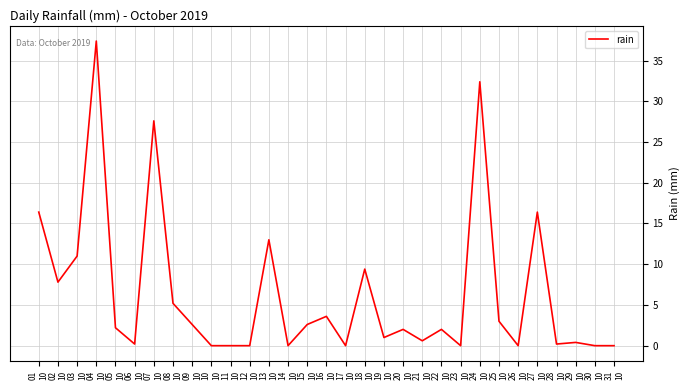

Reading left to right, what are all the values shown in this chart?

16.4	7.8	11.0	37.4	2.2	0.2	27.6	5.2	2.6	0.0	0.0	0.0	13.0	0.0	2.6	3.6	0.0	9.4	1.0	2.0	0.6	2.0	0.0	32.4	3.0	0.0	16.4	0.2	0.4	0.0	0.0